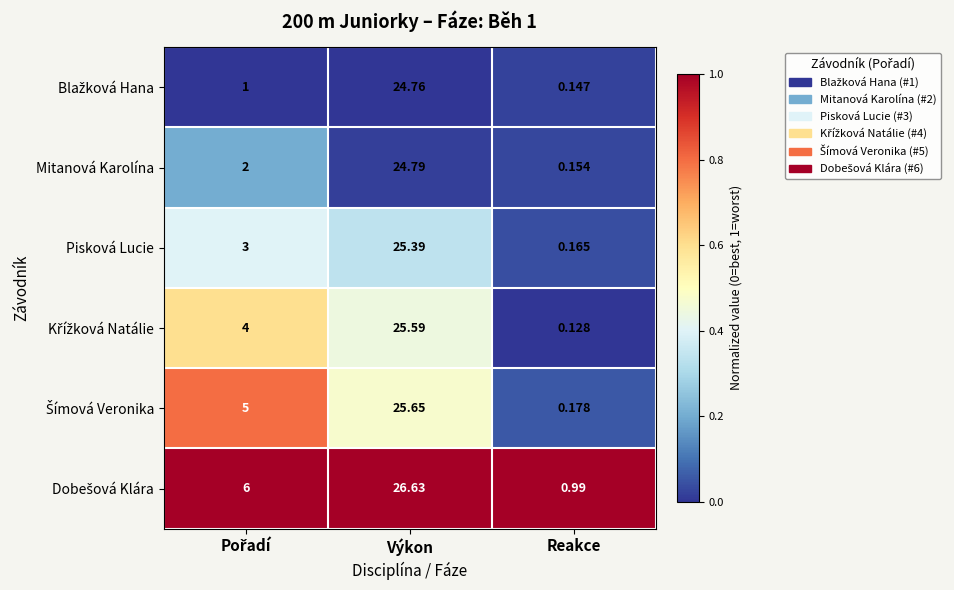

Which category has the highest value across all series?

Výkon